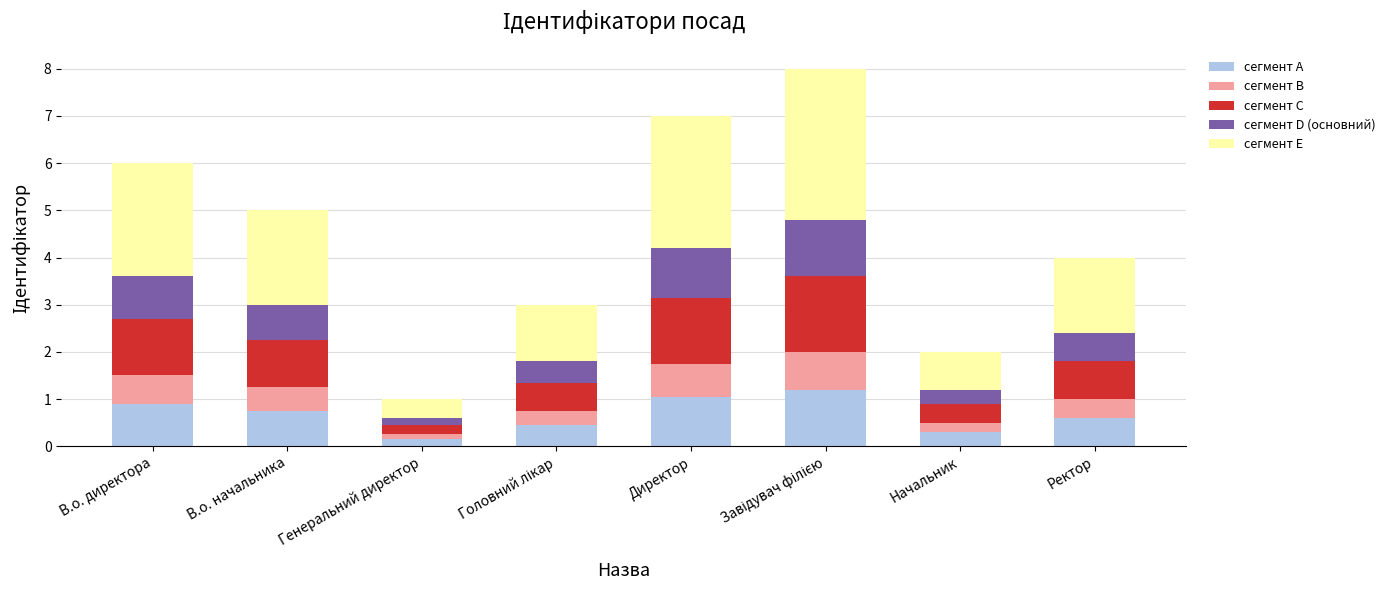

The value of сегмент A at Ректор is 0.6. True or false?

True